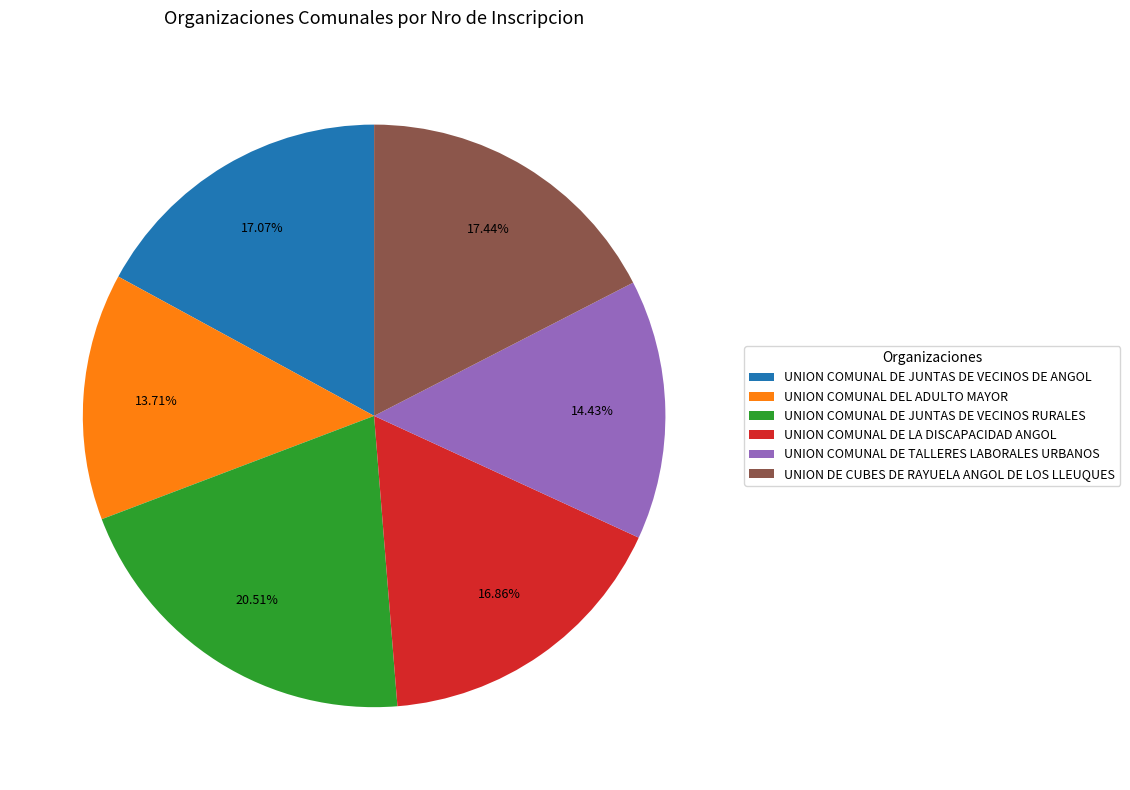

Which category has the biggest portion of the pie?

UNION COMUNAL DE JUNTAS DE VECINOS RURALES